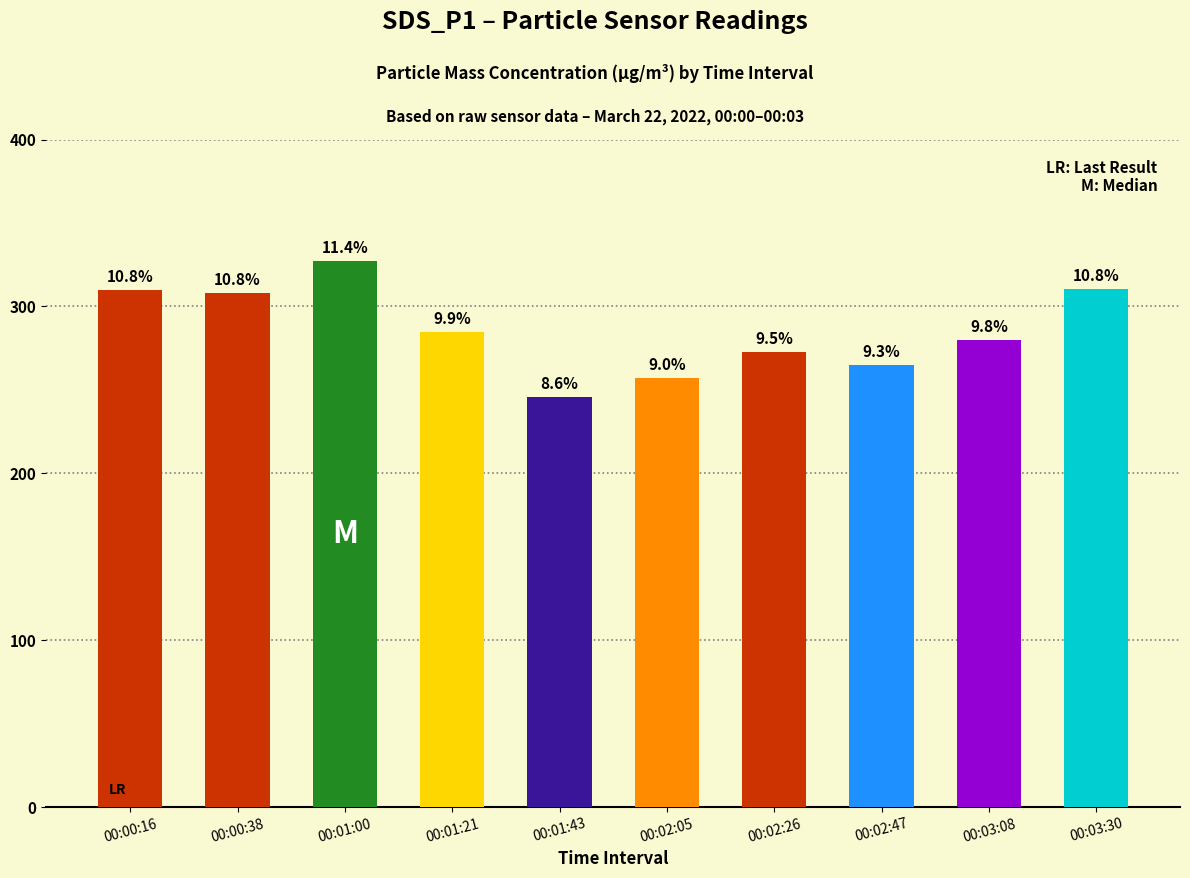

Is it true that the value at 00:01:00 is 86.0?

False